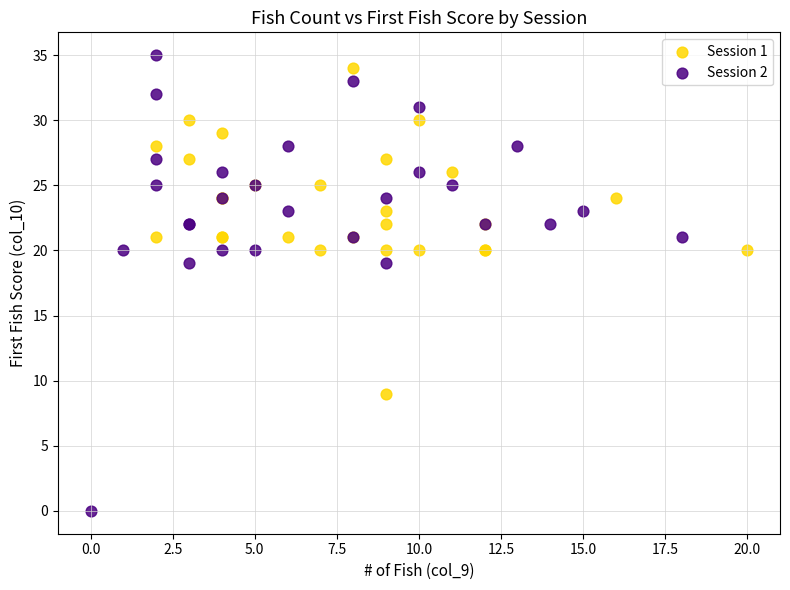

Which series reaches the minimum Y coordinate?

Session 2